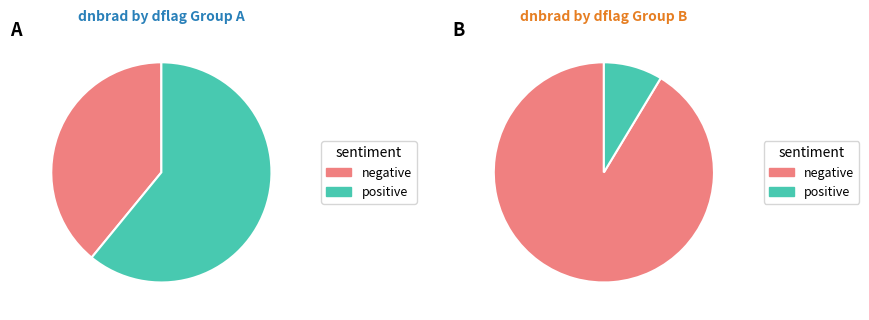

To the nearest percent, what portion does 39 represent?

2%